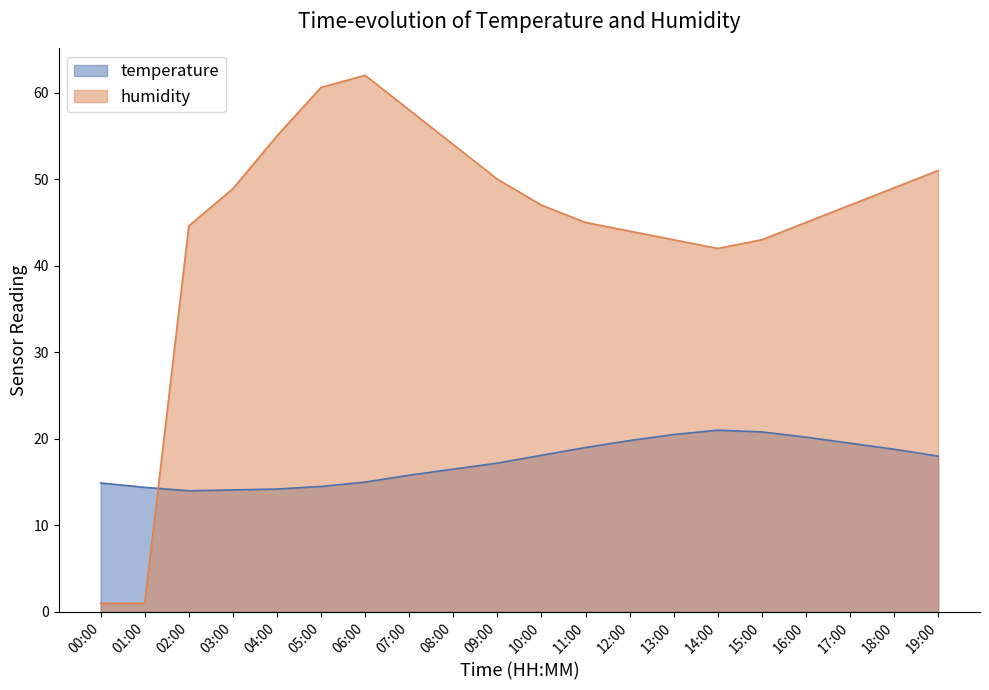

At how many categories does at least one series exceed 15?

18